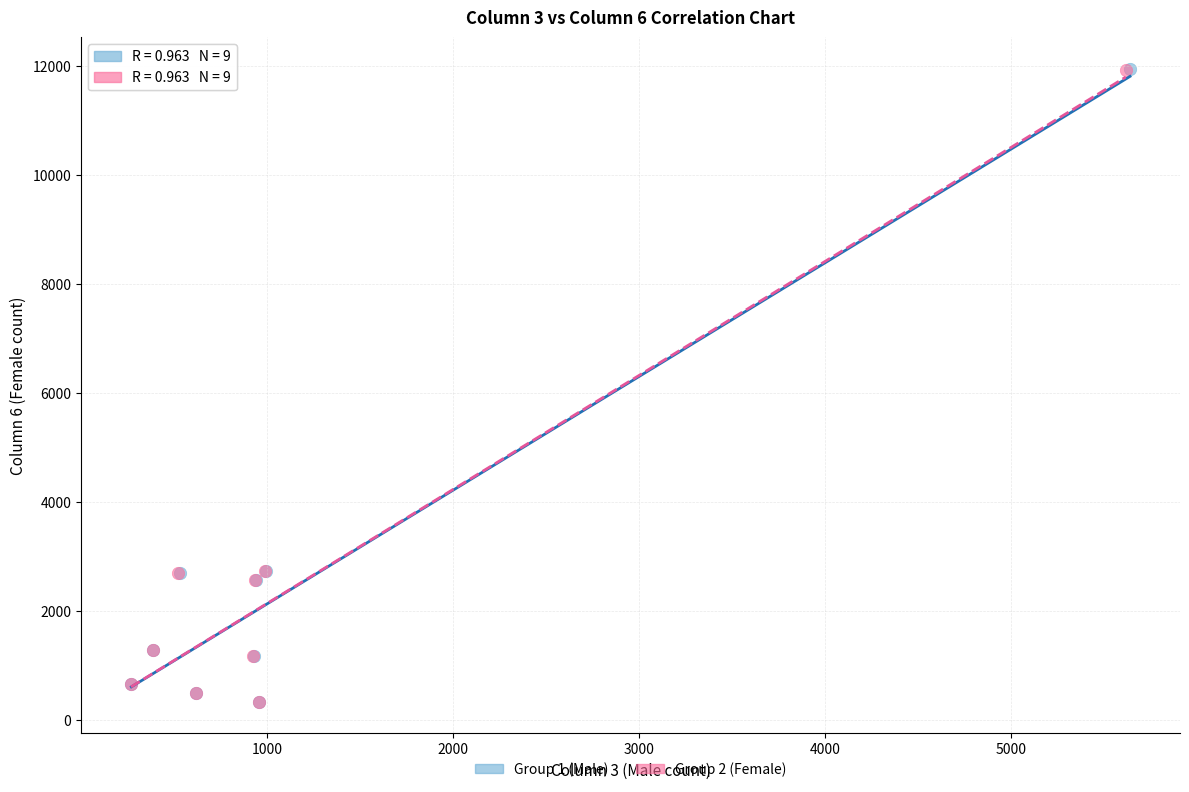

Which series has the largest Y range (max minus min)?

Group 1 (Male)